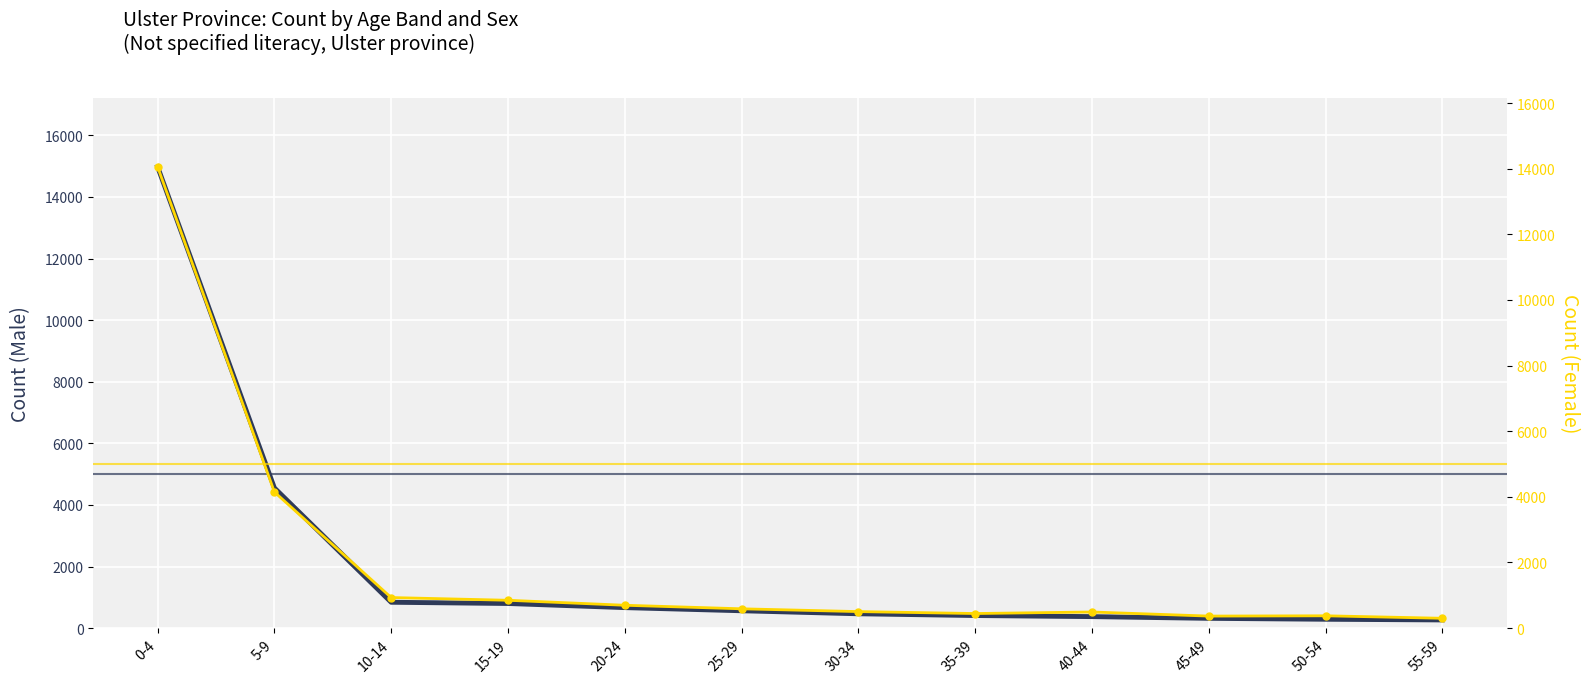

Is the value of Female Count at 25-29 greater than the value of Male Count at 25-29?

Yes